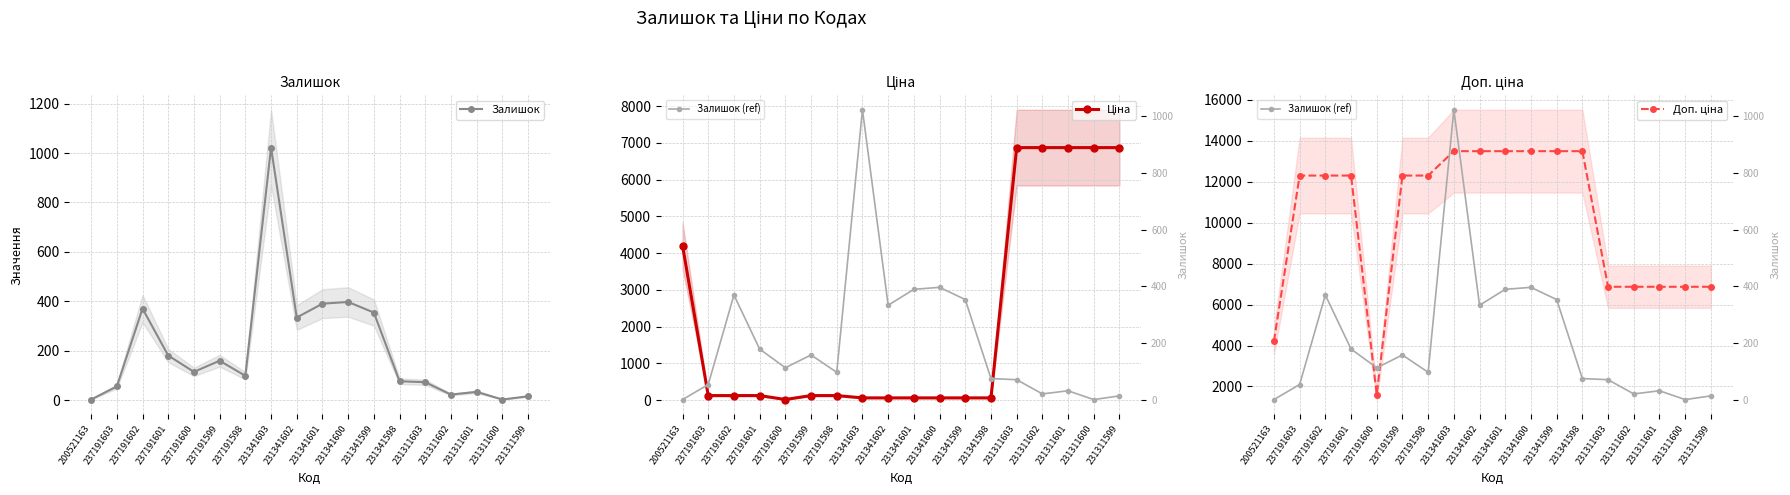

Which label corresponds to the smallest value in the chart?

200521163